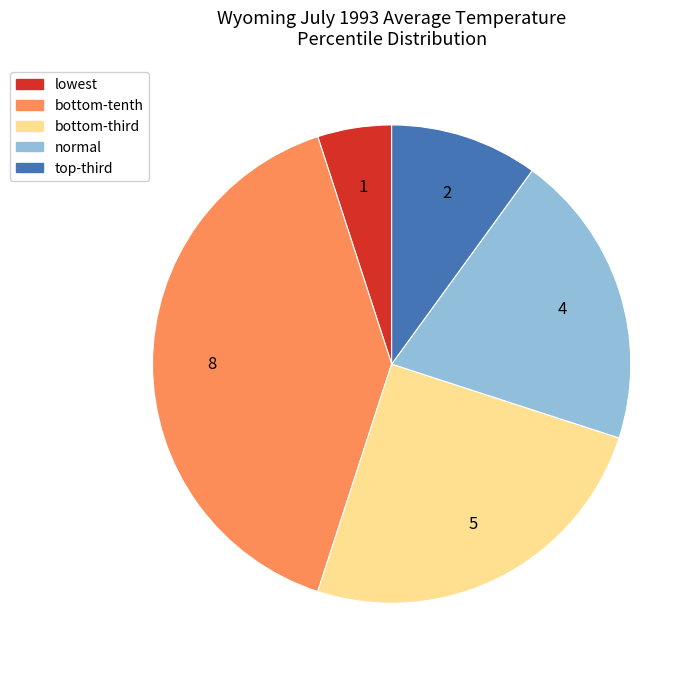

How many segments does this pie chart have?

5